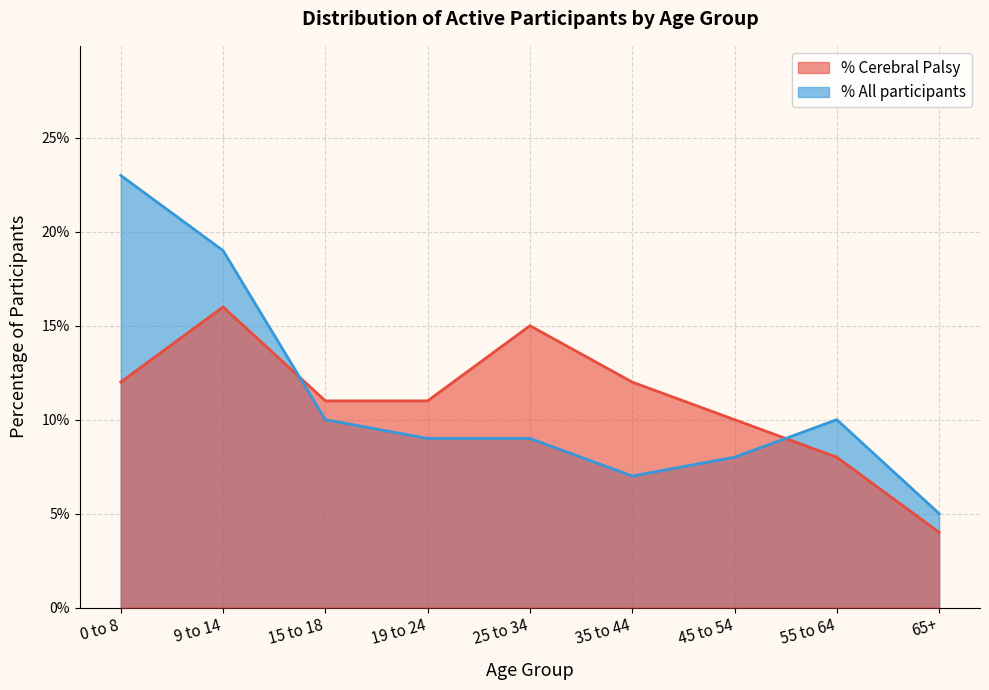

What is the average value of the Cerebral Palsy series?

0.1